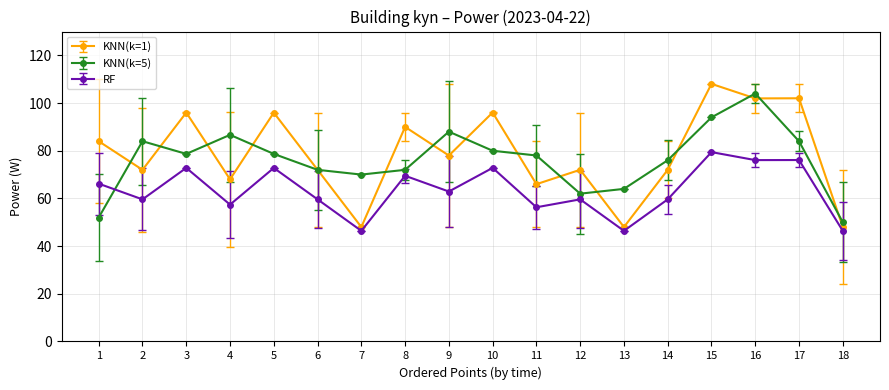

What is the highest value of the RF series?

79.4